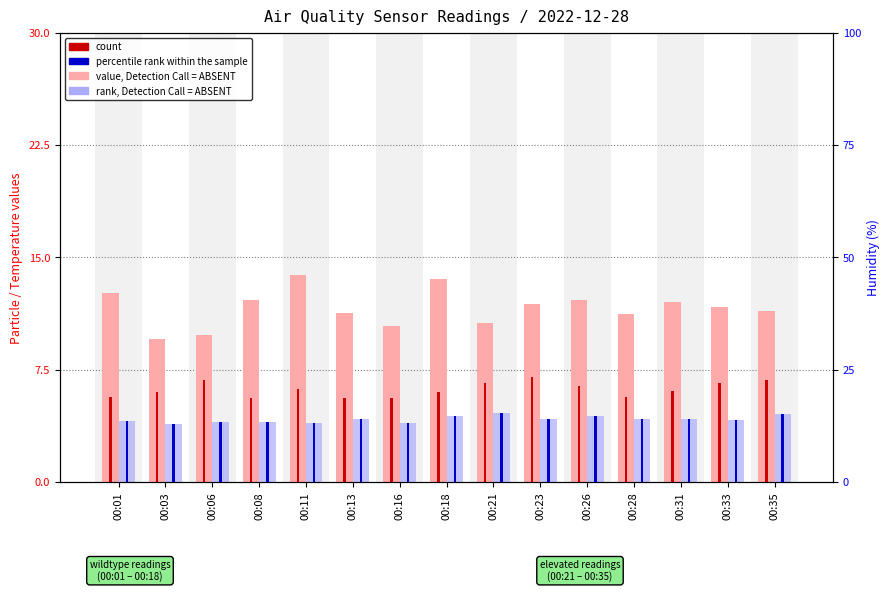

How many bars are there in total?

60